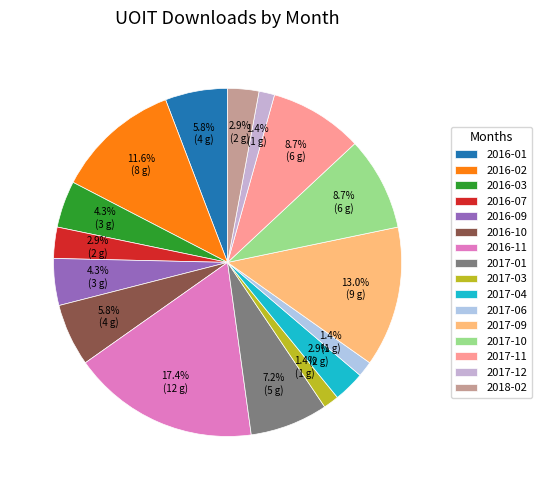

Do 2016-03 and 2018-02 together represent more than half of the pie?

No